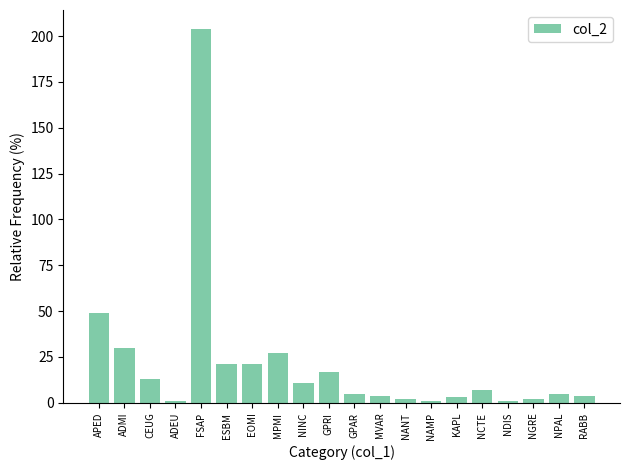

Are the bars horizontal?

No